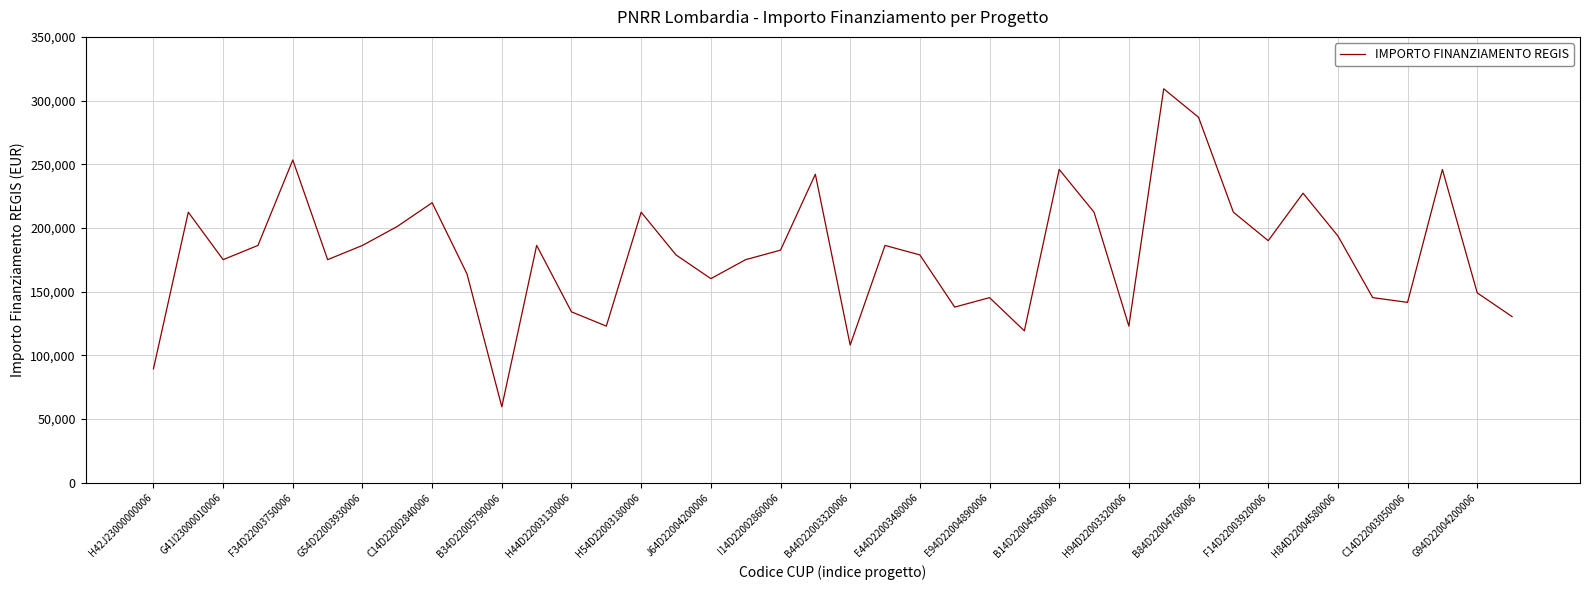

What is the maximum value shown in the chart?

309242.7